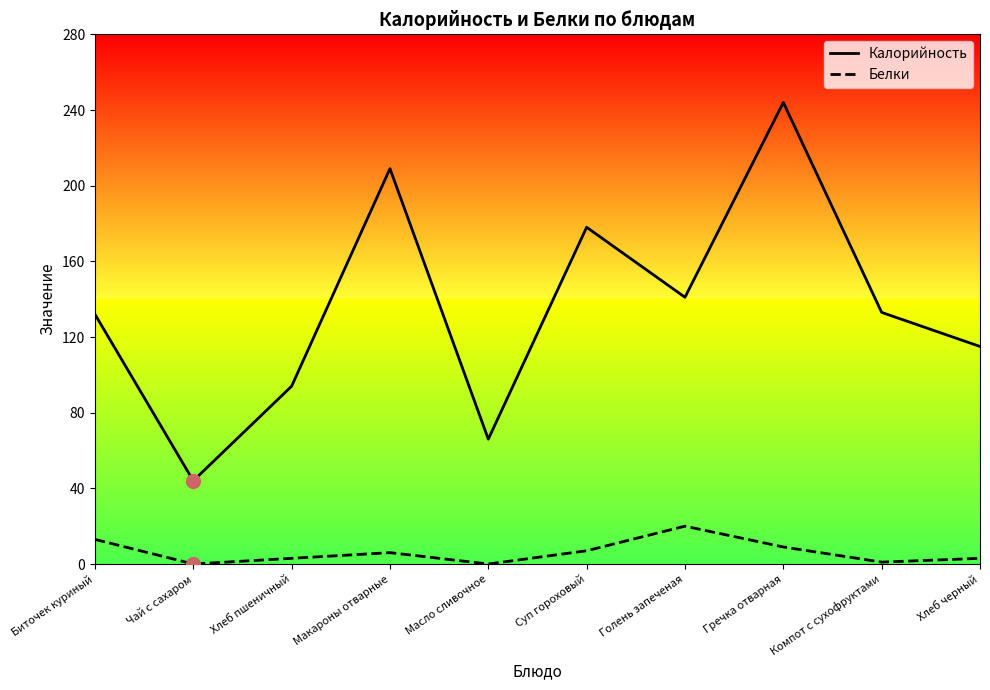

Which series reaches the minimum Y coordinate?

Белки